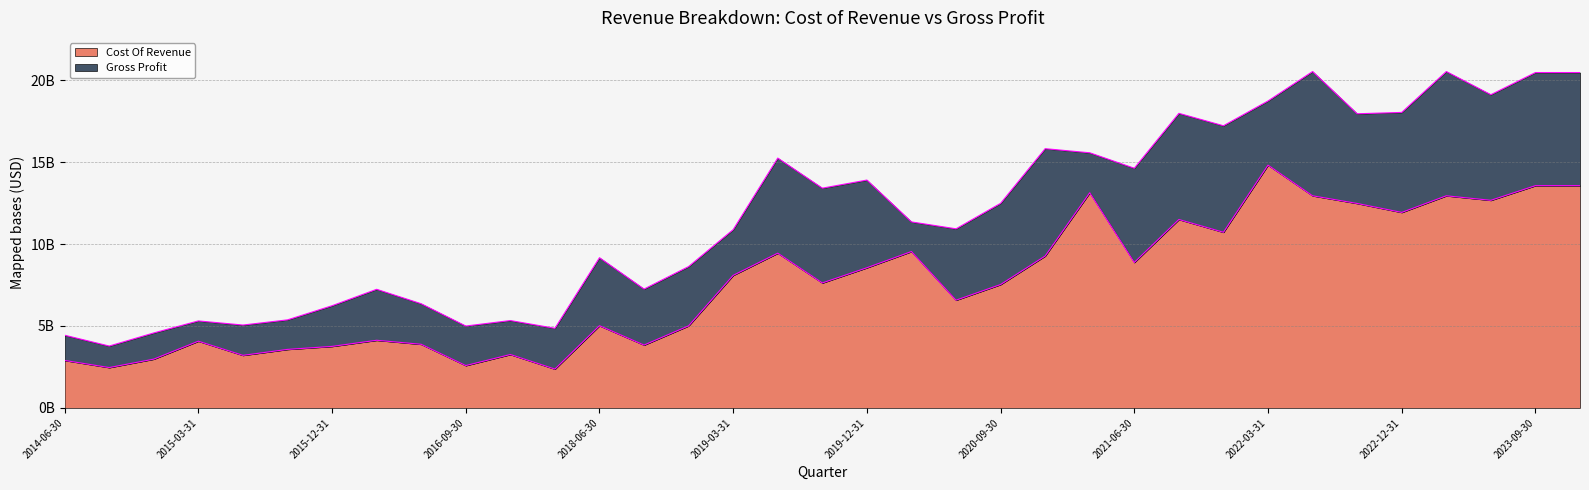

How many data points are less than 7623683000?

17